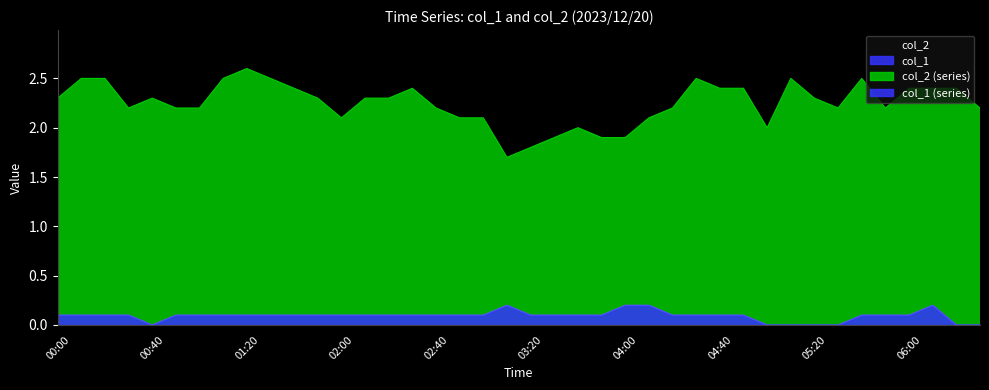

Reading right to left, list all the values displayed in this chart.

col_1: 06:30=0.0	06:20=0.0	06:10=0.2	06:00=0.1	05:50=0.1	05:40=0.1	05:30=0.0	05:20=0.0	05:10=0.0	05:00=0.0	04:50=0.1	04:40=0.1	04:30=0.1	04:20=0.1	04:10=0.2	04:00=0.2	03:50=0.1	03:40=0.1	03:30=0.1	03:20=0.1	03:10=0.2	03:00=0.1	02:50=0.1	02:40=0.1	02:30=0.1	02:20=0.1	02:10=0.1	02:00=0.1	01:50=0.1	01:40=0.1	01:30=0.1	01:20=0.1	01:10=0.1	01:00=0.1	00:50=0.1	00:40=0.0	00:30=0.1	00:20=0.1	00:10=0.1	00:00=0.1
col_2: 06:30=2.2	06:20=2.4	06:10=2.4	06:00=2.4	05:50=2.2	05:40=2.5	05:30=2.2	05:20=2.3	05:10=2.5	05:00=2.0	04:50=2.4	04:40=2.4	04:30=2.5	04:20=2.2	04:10=2.1	04:00=1.9	03:50=1.9	03:40=2.0	03:30=1.9	03:20=1.8	03:10=1.7	03:00=2.1	02:50=2.1	02:40=2.2	02:30=2.4	02:20=2.3	02:10=2.3	02:00=2.1	01:50=2.3	01:40=2.4	01:30=2.5	01:20=2.6	01:10=2.5	01:00=2.2	00:50=2.2	00:40=2.3	00:30=2.2	00:20=2.5	00:10=2.5	00:00=2.3